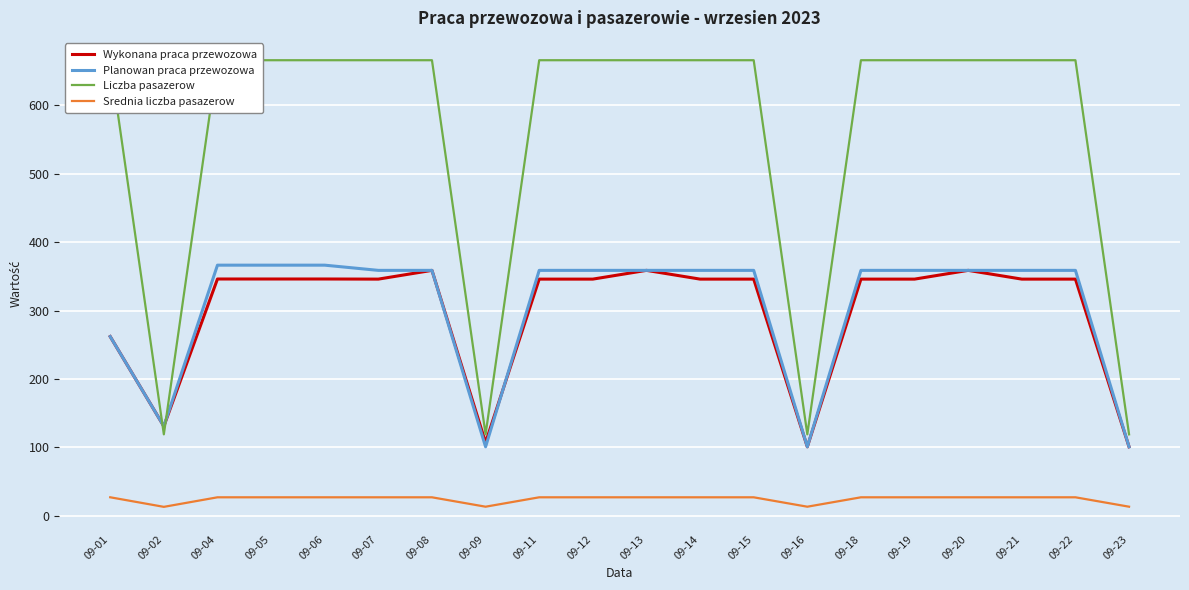

What is the difference between the maximum and minimum values in the Liczba pasazerow series?

547.0